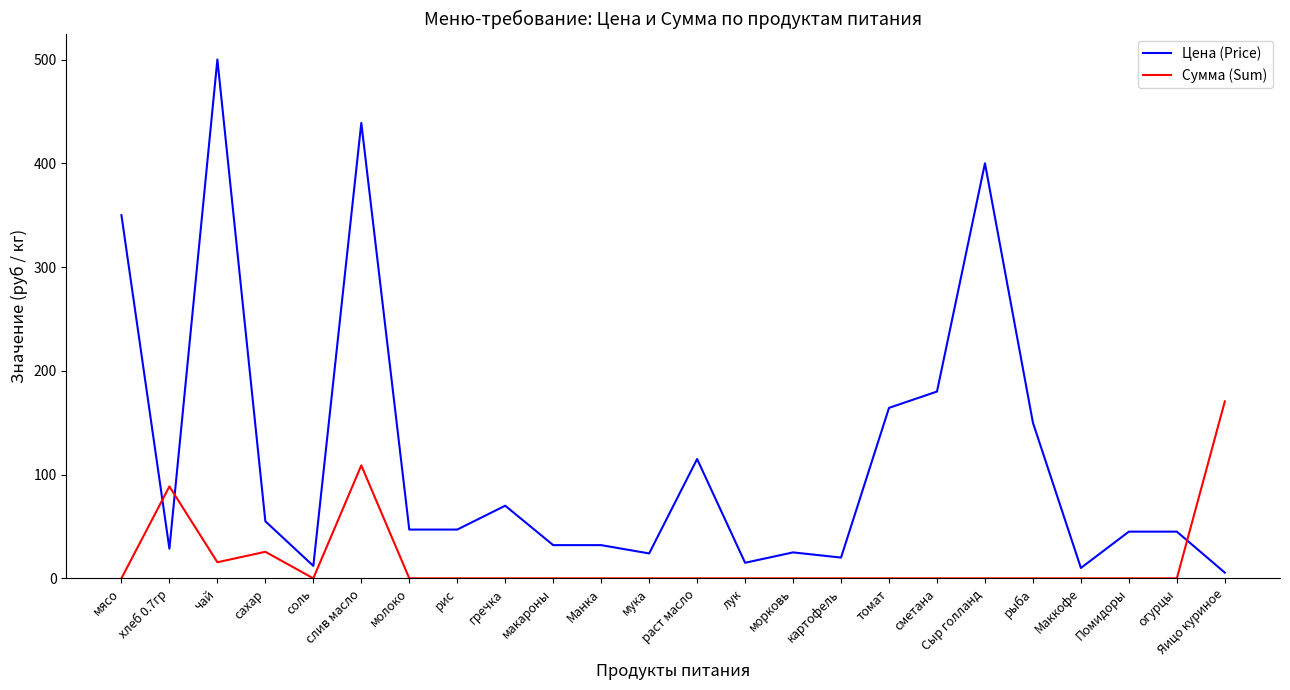

Where do Сумма (Sum) and Цена (Price) first cross each other?

мясо and хлеб 0.7гр